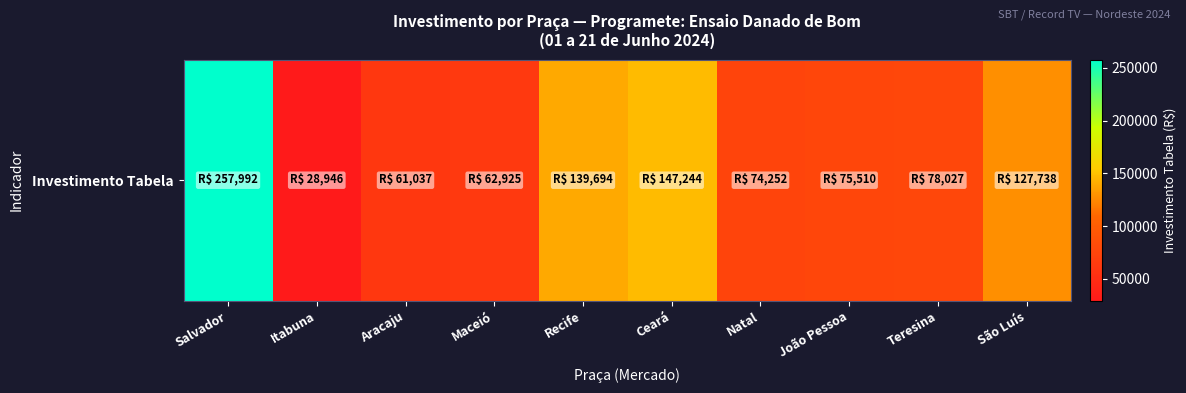

What is the sum of the values at Ceará and Natal?

221496.0